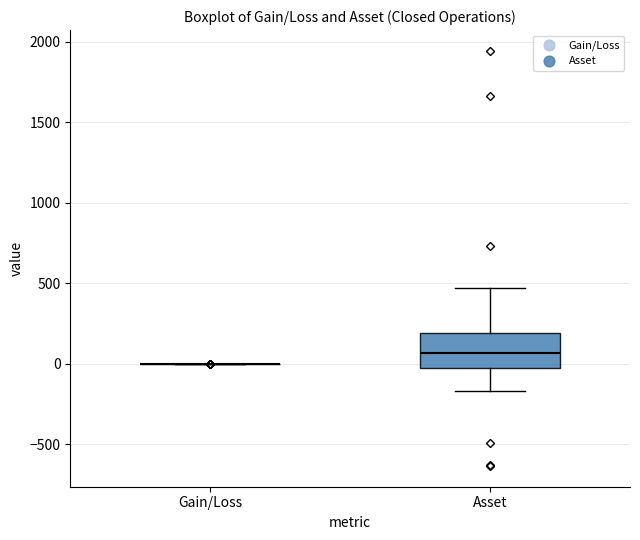

Reading left to right, transcribe this box plot: for each box, give where its median line is, the range the box spans, and where its two whiskers end, as read against the y-axis. The values are not printed on the chart, so give them approximately, as read against the axis.

Gain/Loss: box collapsed to a line at 0, whiskers 0 to 0
Asset: median 50, box 0 to 200, whiskers -150 to 450